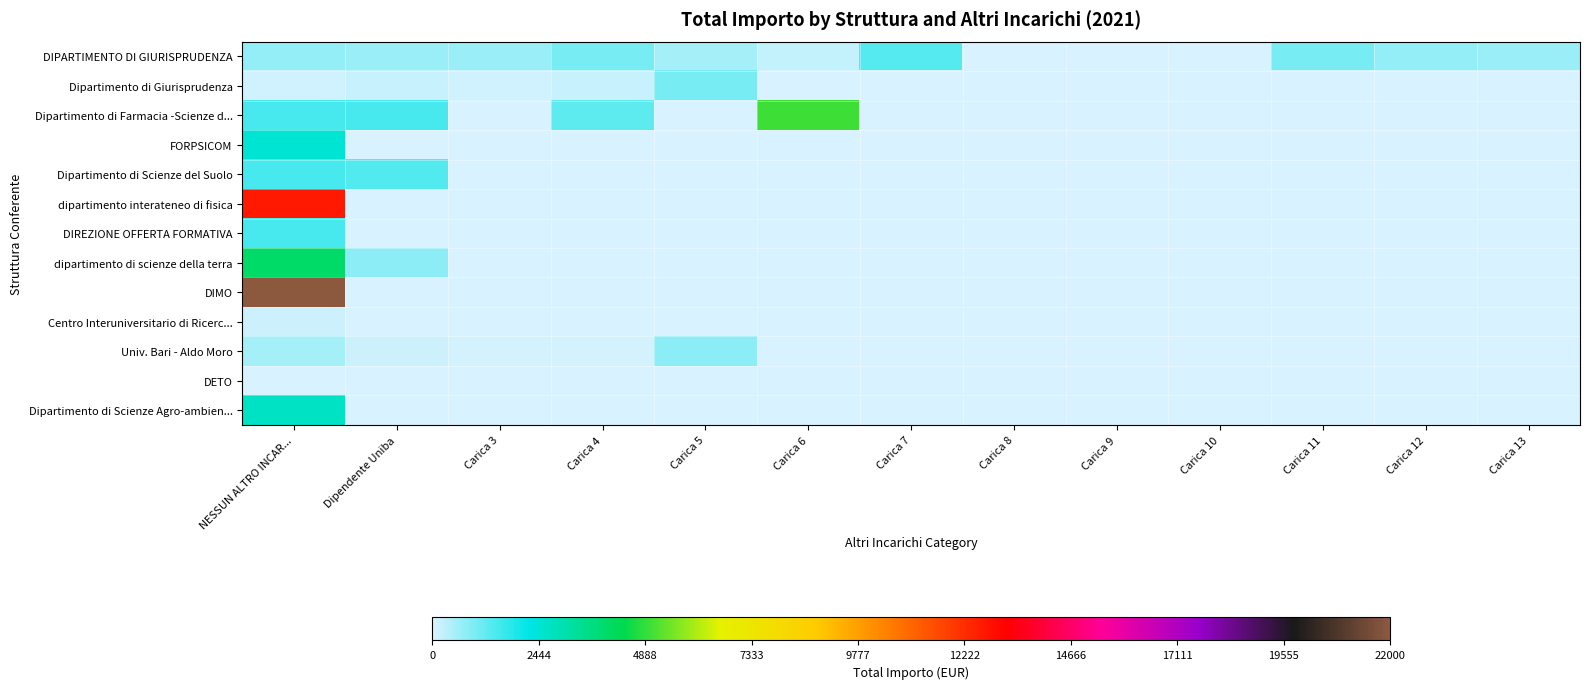

Rank the series at Dipendente Uniba from highest to lowest value.

Dipartimento di Farmacia -Scienze d..., Dipartimento di Scienze del Suolo, dipartimento di scienze della terra, DIPARTIMENTO DI GIURISPRUDENZA, Dipartimento di Giurisprudenza, Univ. Bari - Aldo Moro, FORPSICOM, dipartimento interateneo di fisica, DIREZIONE OFFERTA FORMATIVA, DIMO, Centro Interuniversitario di Ricerc..., DETO, Dipartimento di Scienze Agro-ambien...